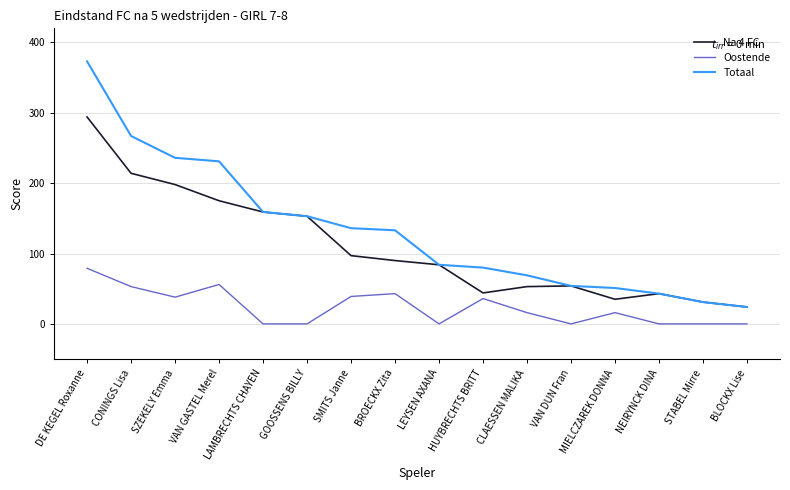

List the series in order of their peak value, lowest first.

Oostende, Na 4 FC, Totaal